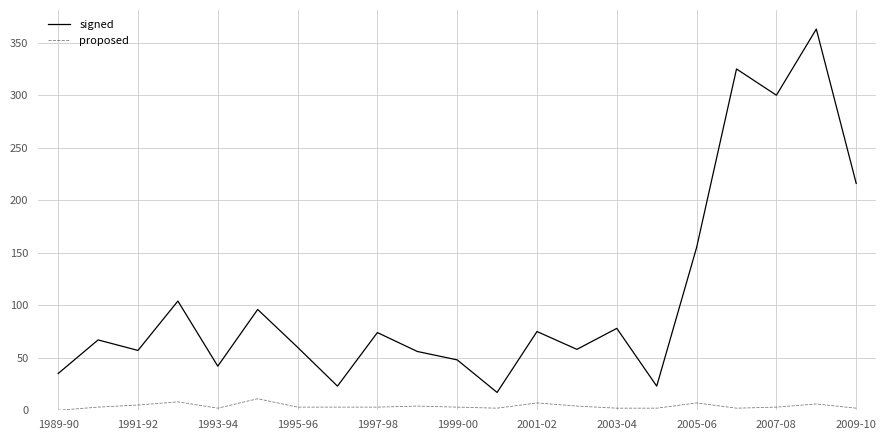

True or false: signed and proposed cross at least once.

False